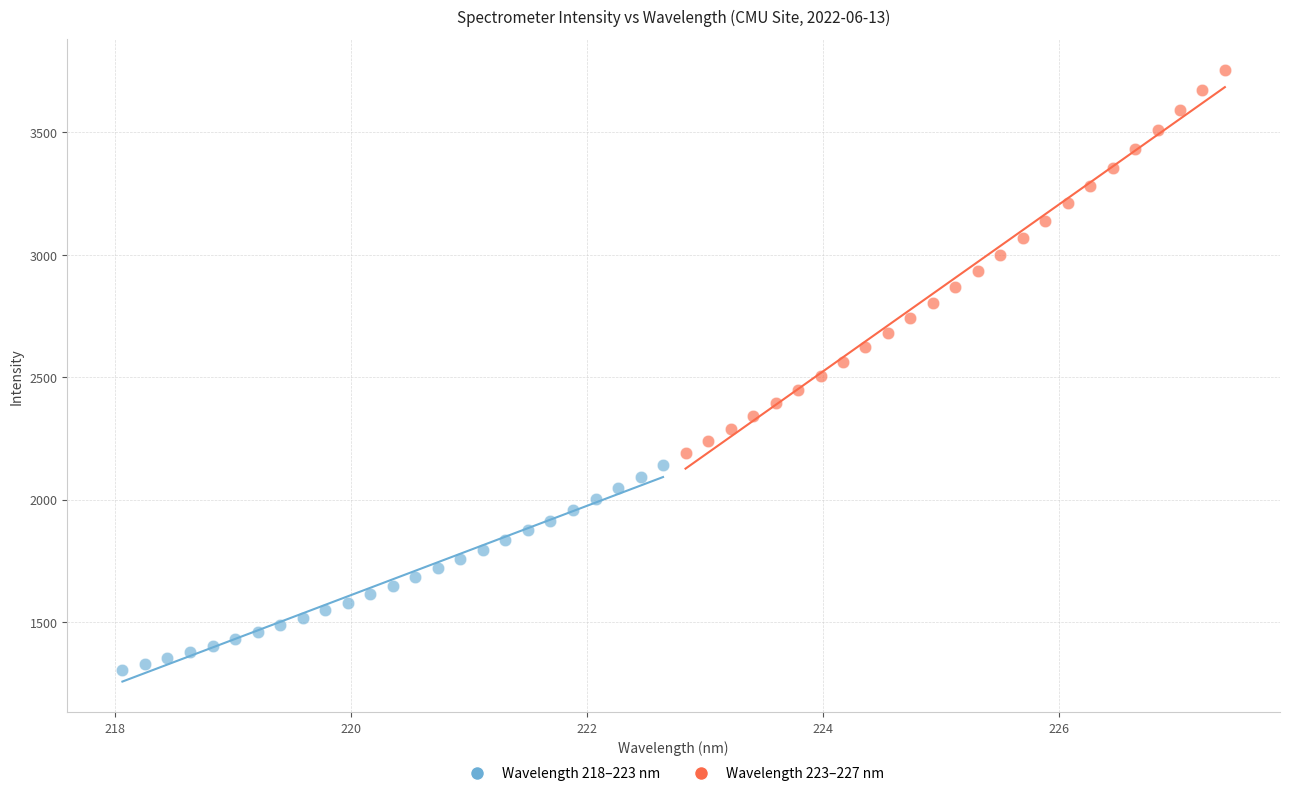

Which series reaches the maximum Y coordinate?

Wavelength 223–227 nm